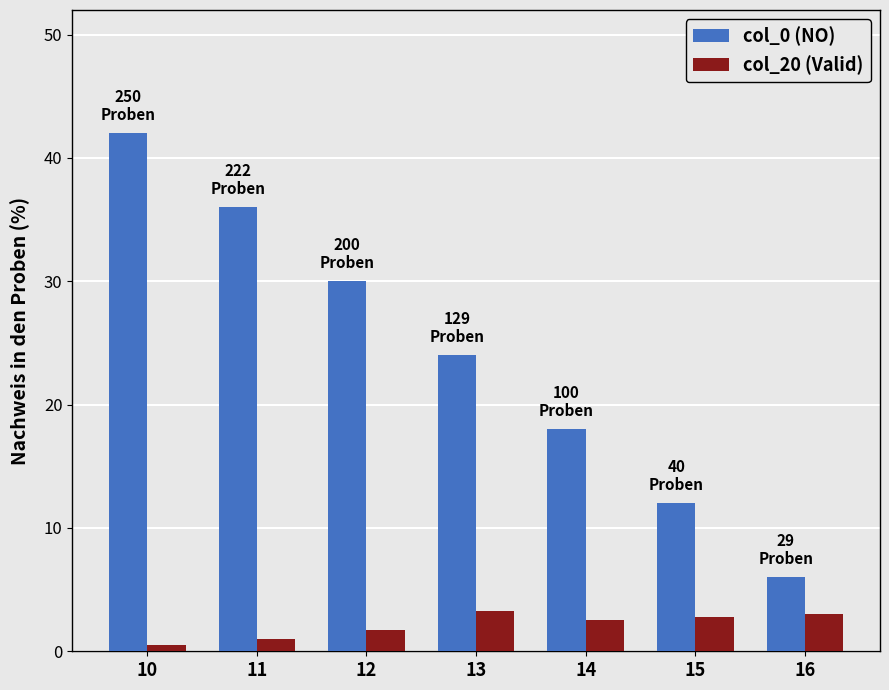

Is it true that col_20 (Valid) equals 3.3 at 13?

True